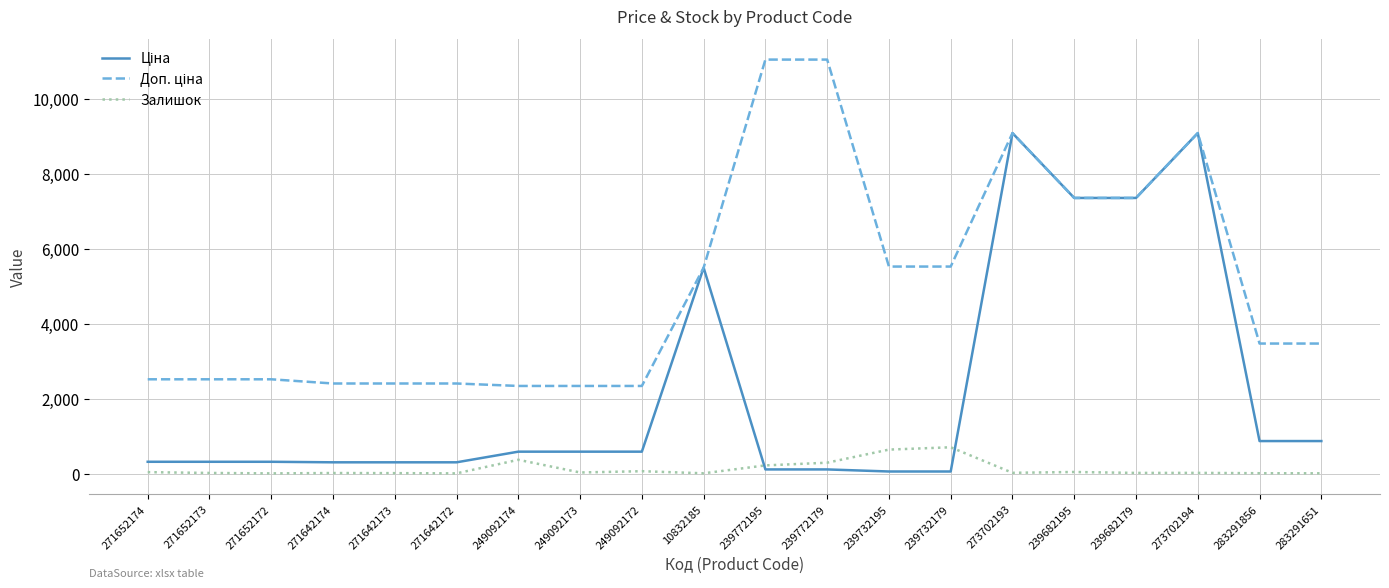

The Залишок series shows 9.0 at 283291856. True or false?

True